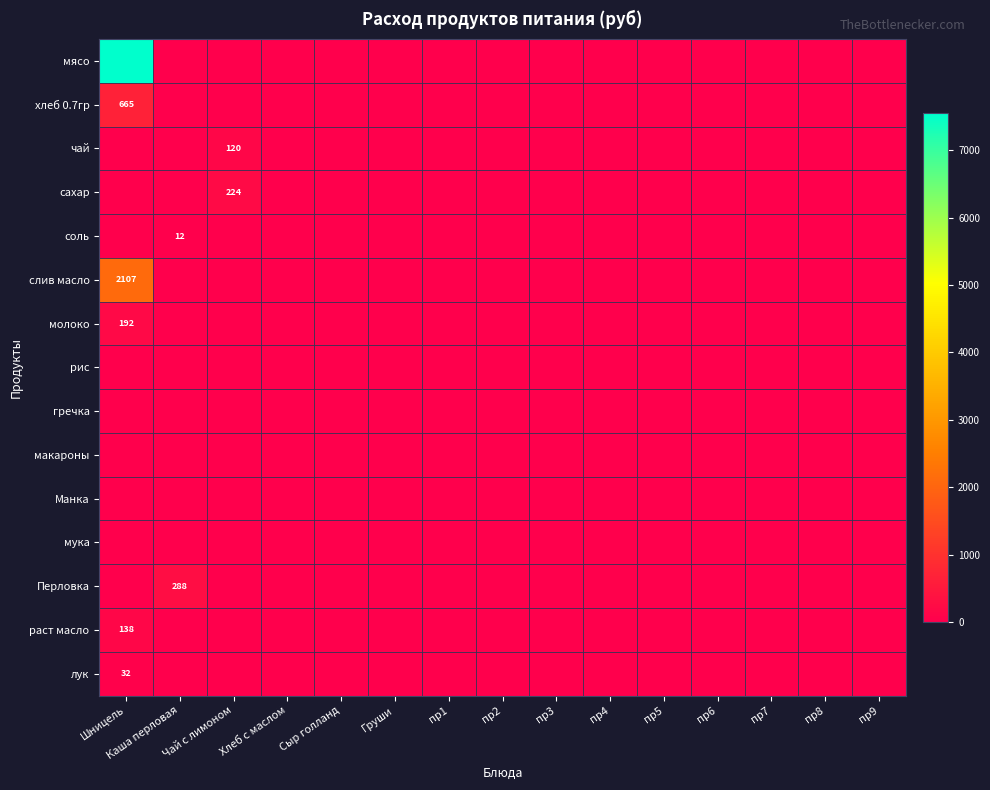

The мясо series shows 11641 at Шницель. True or false?

False